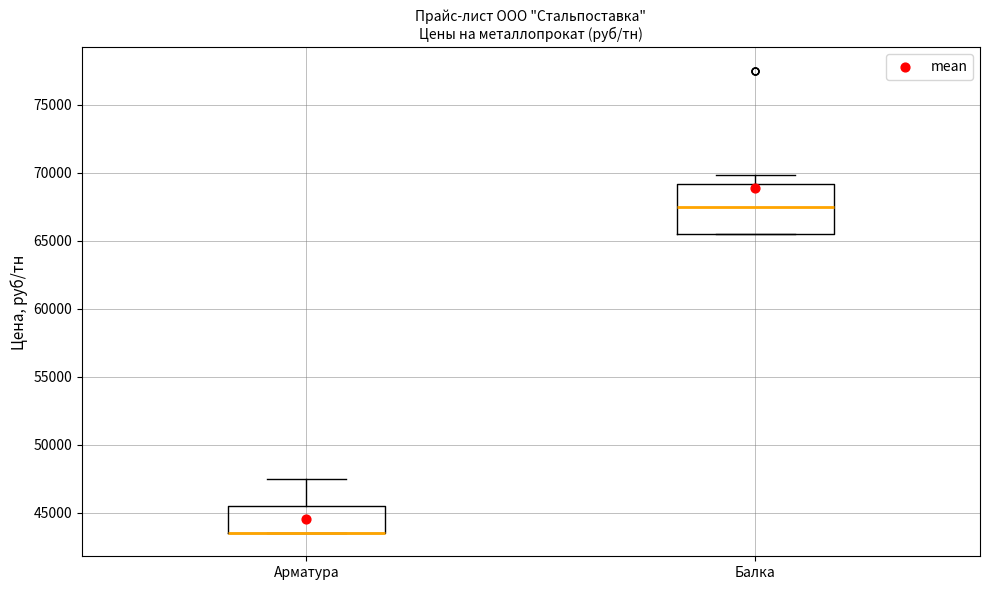

Reading left to right, read every box against the y-axis: the position of its median line, the range the box covers, and the ends of its whiskers. The values are not printed on the chart, so give them approximately, as read against the axis.

Арматура: median 43500 (drawn on the box's lower edge), box 43500 to 45500, whiskers 43500 to 47500
Балка: median 67500, box 65500 to 69000, whiskers 65500 to 70000